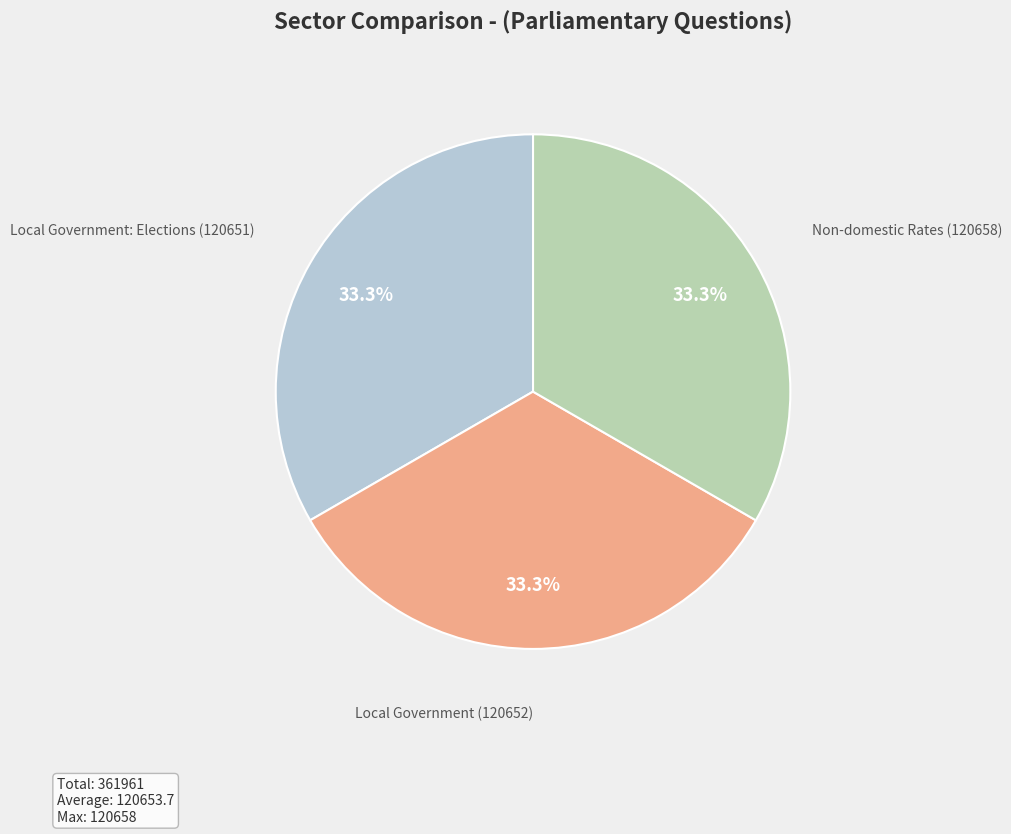

Does any single category account for the majority?

No